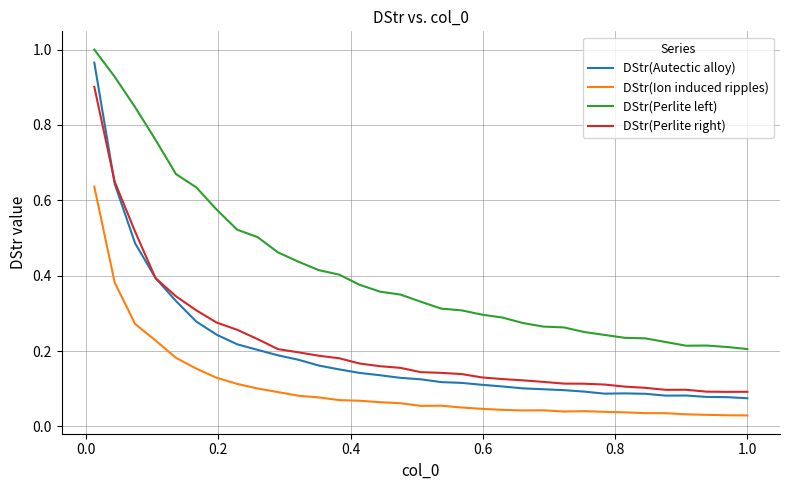

True or false: DStr(Ion induced ripples) and DStr(Perlite right) cross at least once.

False